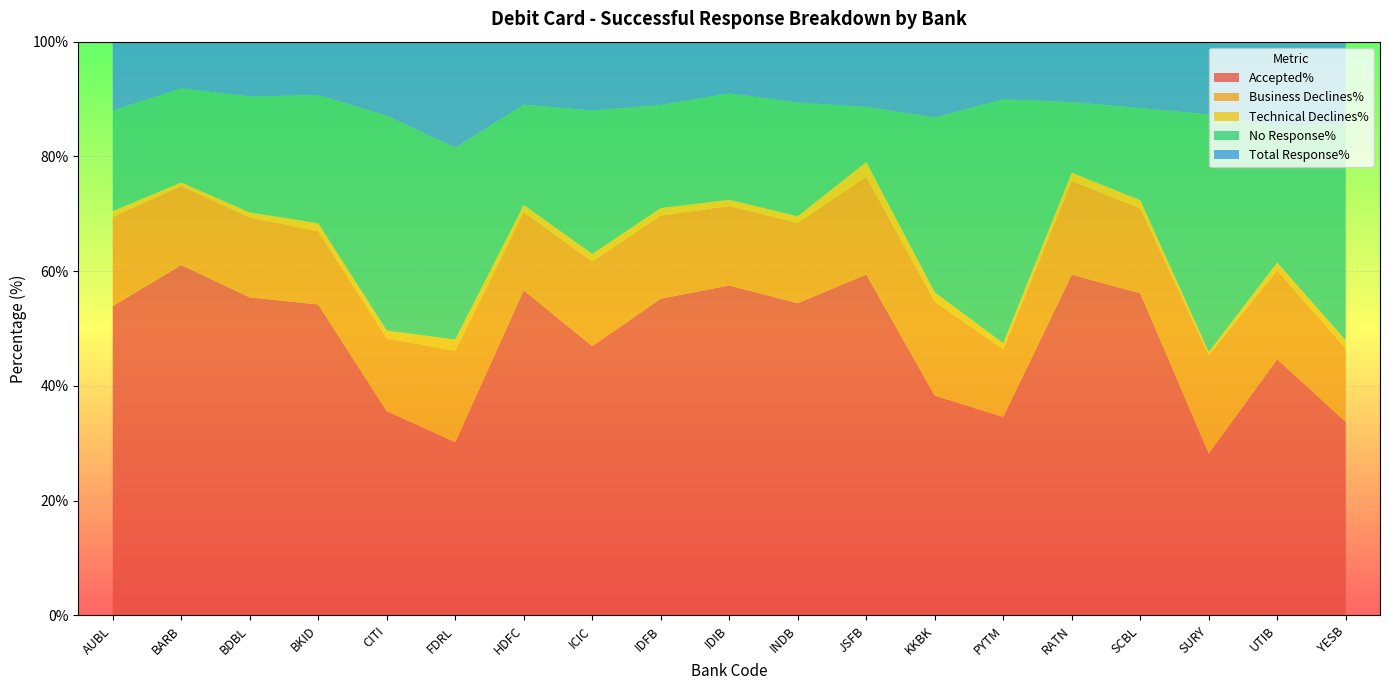

Reading left to right, transcribe all the data shown in this chart.

Accepted%: AUBL=53.9	BARB=61.1	BDBL=55.4	BKID=54.2	CITI=35.6	FDRL=30.2	HDFC=56.7	ICIC=46.9	IDFB=55.2	IDIB=57.5	INDB=54.4	JSFB=59.4	KKBK=38.3	PYTM=34.6	RATN=59.4	SCBL=56.1	SURY=28.2	UTIB=44.6	YESB=33.7
Business Declines%: AUBL=15.5	BARB=13.8	BDBL=13.9	BKID=12.8	CITI=12.7	FDRL=15.9	HDFC=13.6	ICIC=14.8	IDFB=14.5	IDIB=13.8	INDB=14.0	JSFB=17.0	KKBK=16.4	PYTM=11.8	RATN=16.4	SCBL=14.8	SURY=17.1	UTIB=15.5	YESB=12.8
Technical Declines%: AUBL=1.0	BARB=0.6	BDBL=0.9	BKID=1.4	CITI=1.3	FDRL=2.0	HDFC=1.2	ICIC=1.3	IDFB=1.3	IDIB=1.1	INDB=1.2	JSFB=2.6	KKBK=1.6	PYTM=1.1	RATN=1.4	SCBL=1.4	SURY=0.5	UTIB=1.4	YESB=1.4
No Response%: AUBL=17.5	BARB=16.4	BDBL=20.2	BKID=22.4	CITI=37.4	FDRL=33.4	HDFC=17.5	ICIC=25.0	IDFB=17.9	IDIB=18.6	INDB=19.8	JSFB=9.6	KKBK=30.5	PYTM=42.5	RATN=12.3	SCBL=16.1	SURY=41.4	UTIB=23.8	YESB=37.8
Total Response%: AUBL=88.0	BARB=91.9	BDBL=90.5	BKID=90.7	CITI=87.1	FDRL=81.5	HDFC=89.0	ICIC=88.0	IDFB=89.0	IDIB=91.0	INDB=89.4	JSFB=88.6	KKBK=86.8	PYTM=90.0	RATN=89.5	SCBL=88.4	SURY=87.3	UTIB=85.3	YESB=85.8